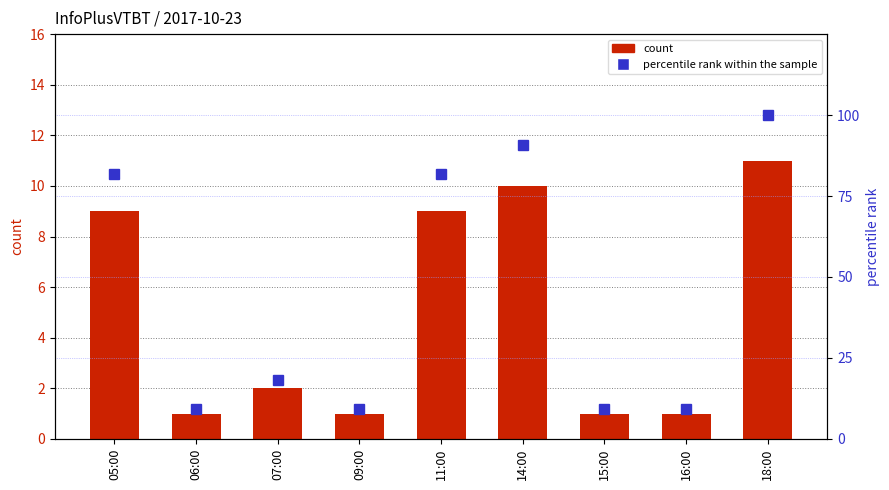

Reading right to left, list all the values displayed in this chart.

count: 11.0	1.0	1.0	10.0	9.0	1.0	2.0	1.0	9.0
percentile rank within the sample: 100.0	9.1	9.1	90.9	81.8	9.1	18.2	9.1	81.8